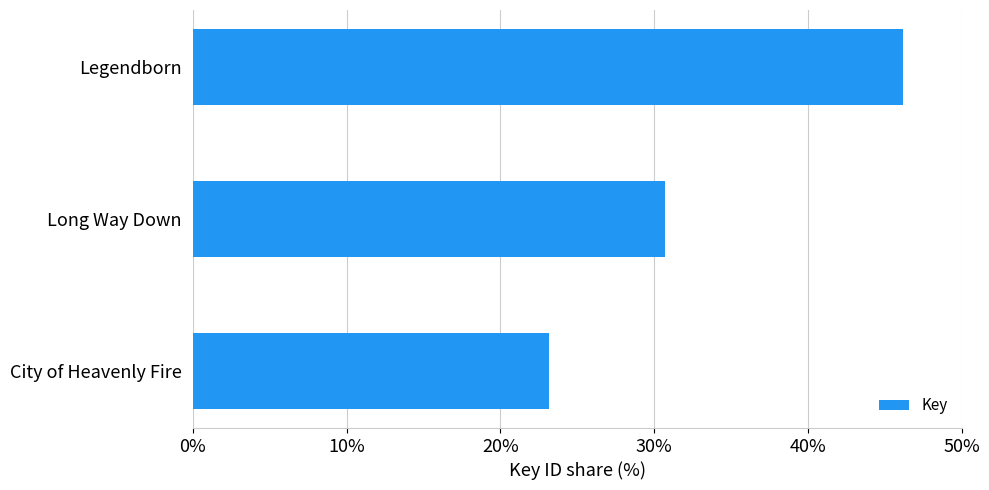

Between Legendborn and Long Way Down, which is larger?

Legendborn